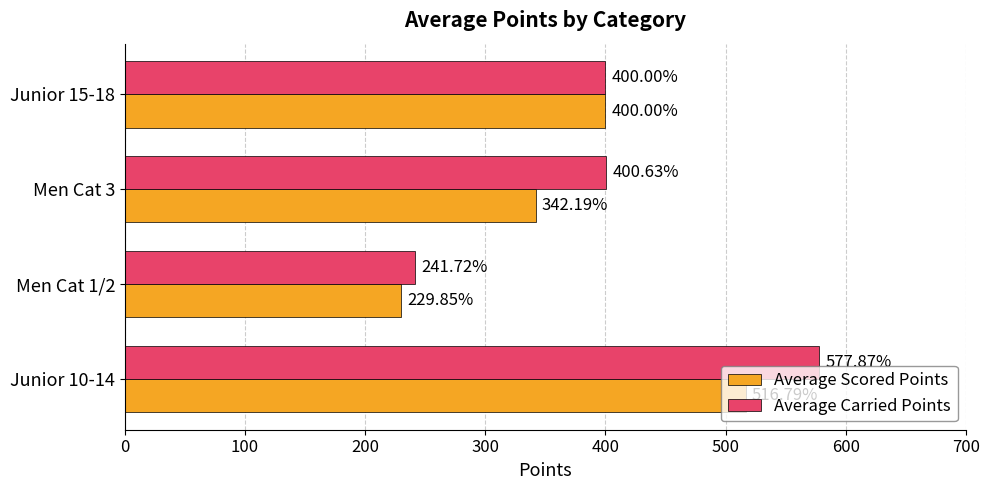

What is the difference between the second highest and second lowest values in the Average Carried Points series?

0.6